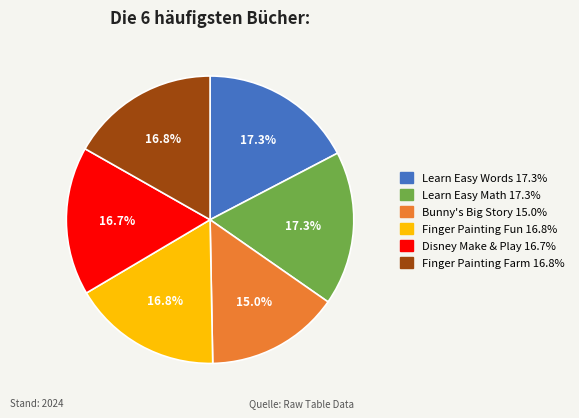

To the nearest percent, what percentage of the pie is Disney Make & Play?

17%